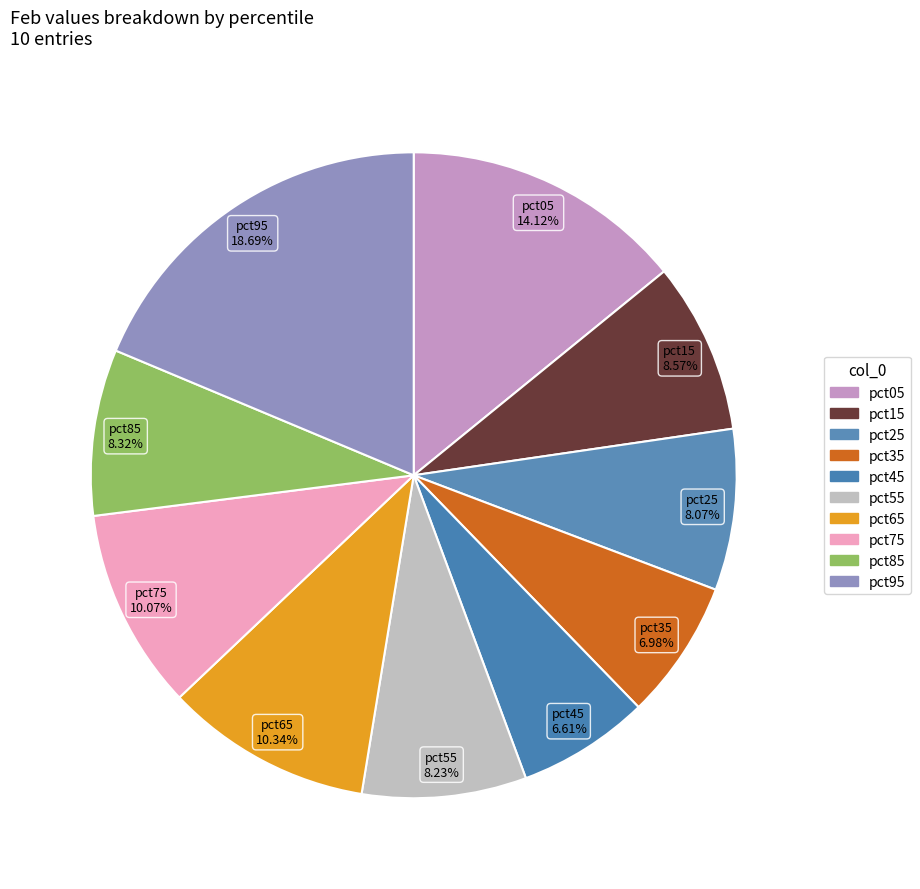

How many slices are in this pie chart?

10